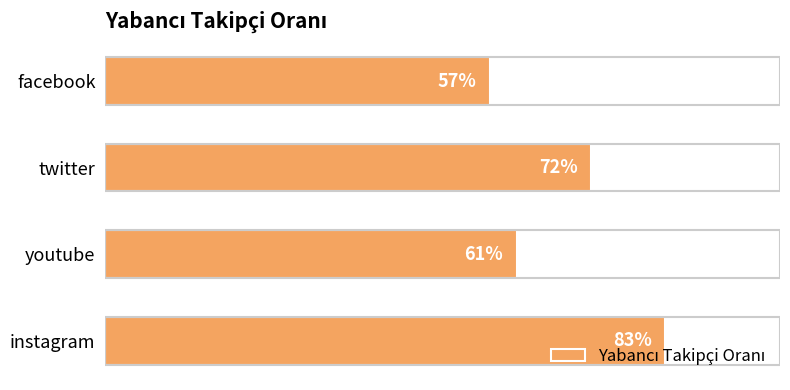

Are the bars horizontal?

Yes